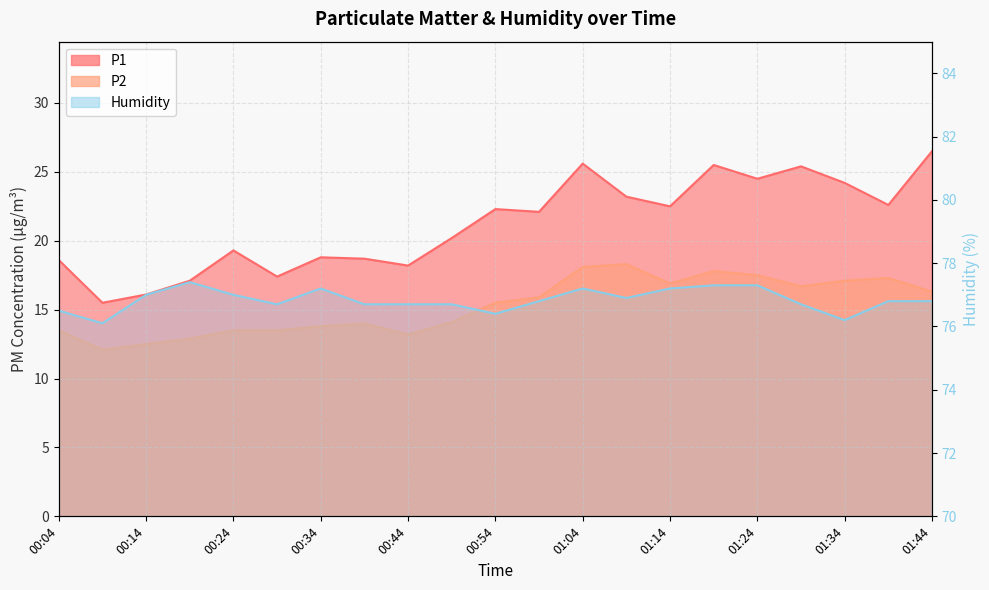

True or false: Humidity and P1 cross at least once.

False